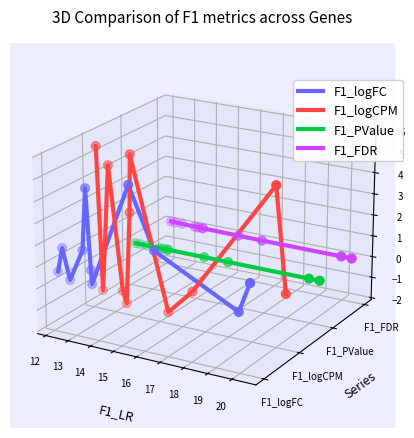

Which series has the largest total across all categories?

F1_FDR